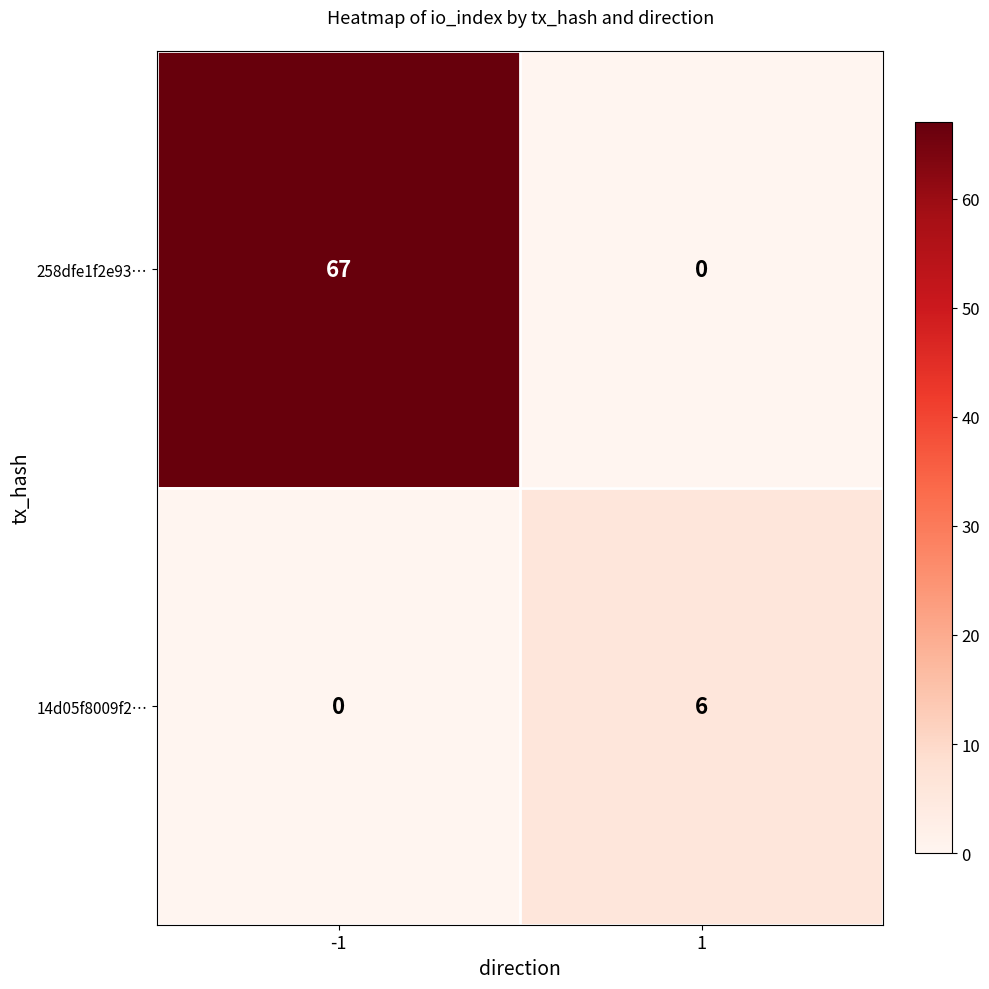

Which series has the largest total across all categories?

258dfe1f2e93…